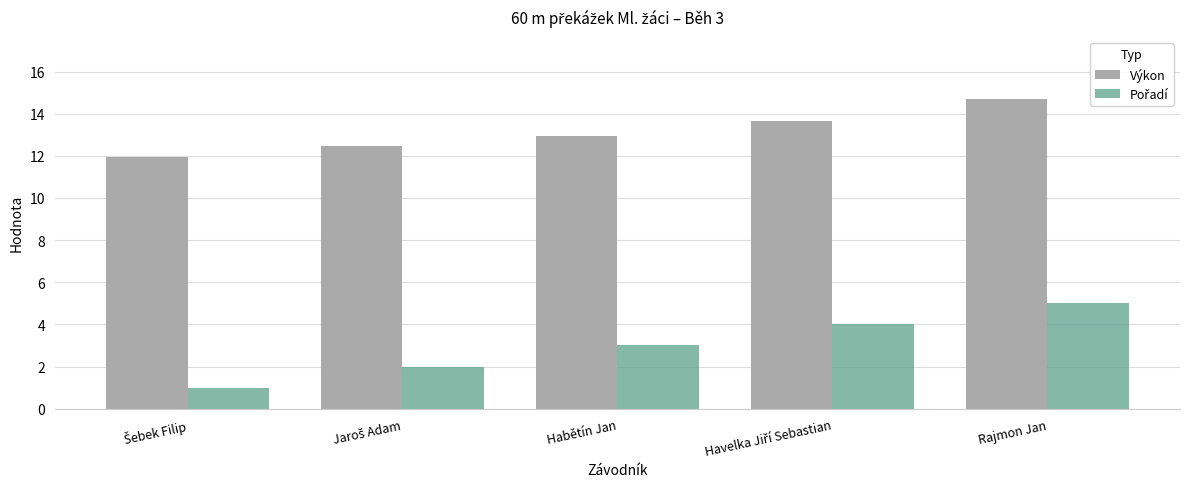

At how many categories does at least one series exceed 3?

5